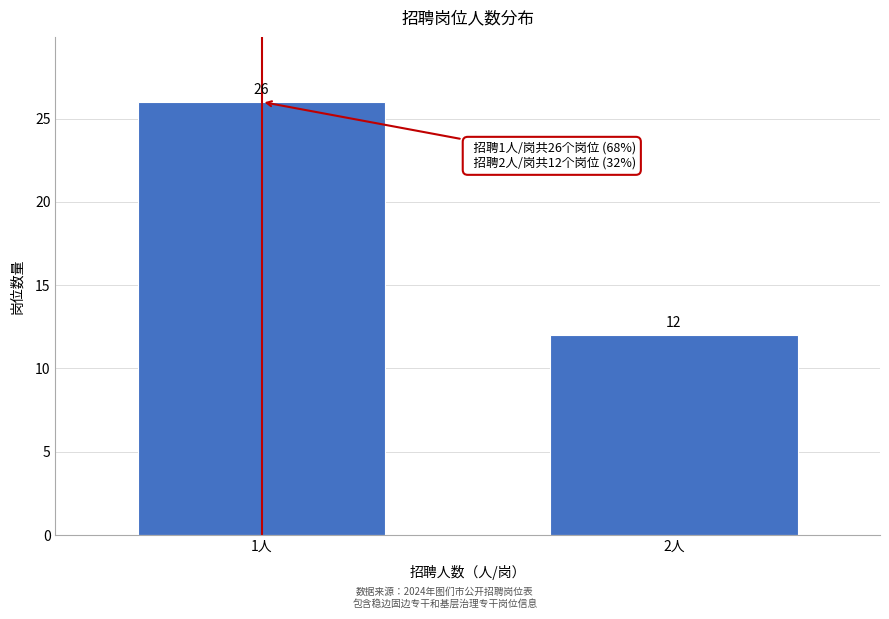

Reading left to right, extract all data points from this chart.

1人=26	2人=12